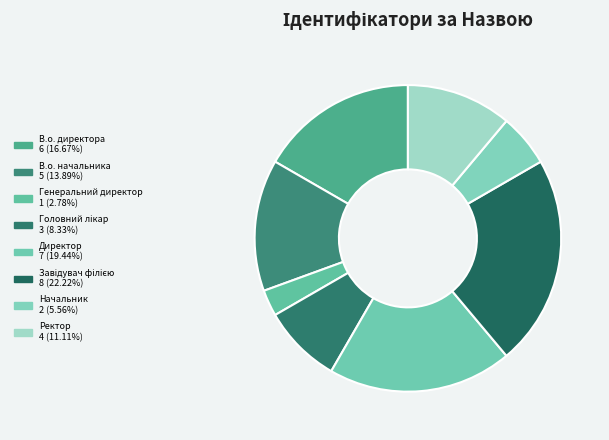

Count the number of slices in the pie.

8